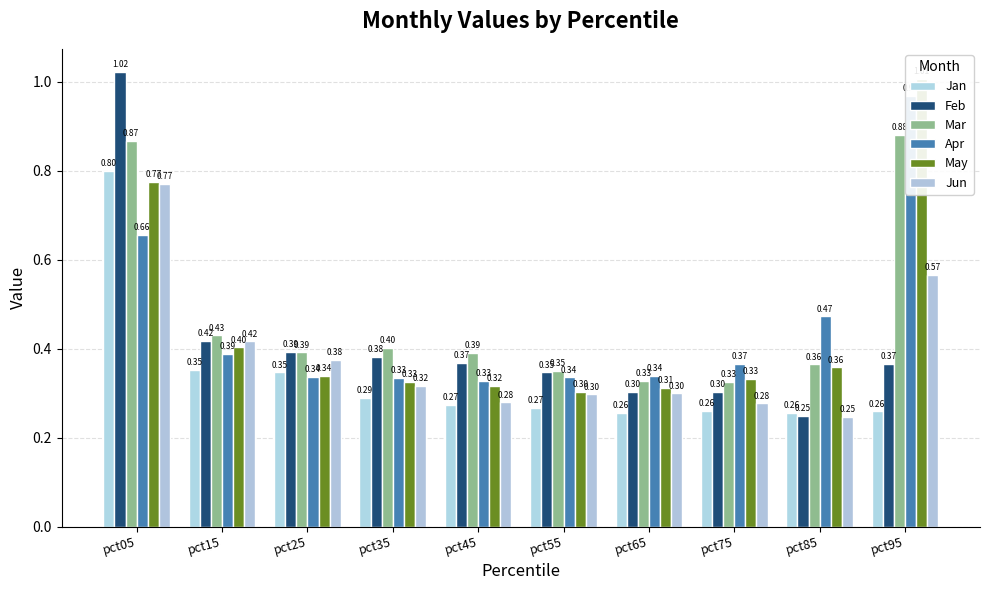

Read the Feb value at pct85.

0.2